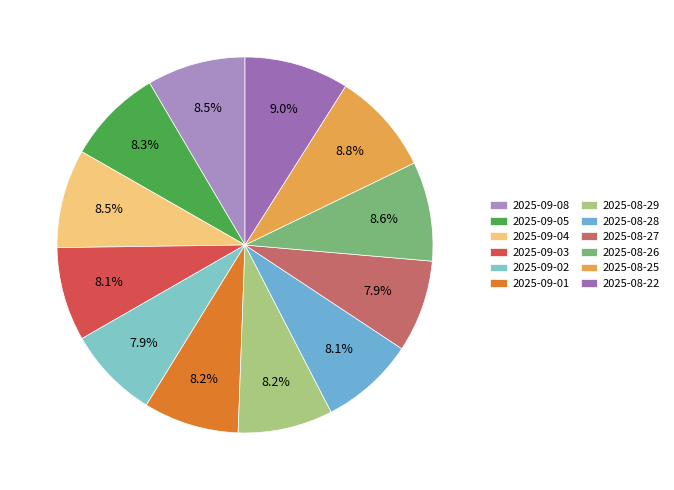

Count the number of slices in the pie.

12